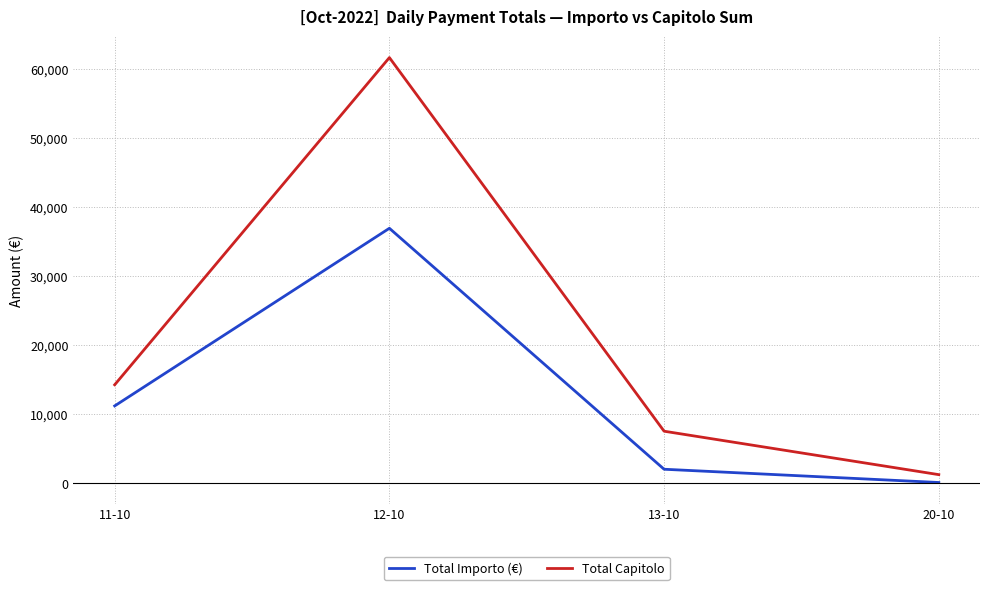

What is the difference between the maximum and second lowest values in the Total Capitolo series?

54083.0